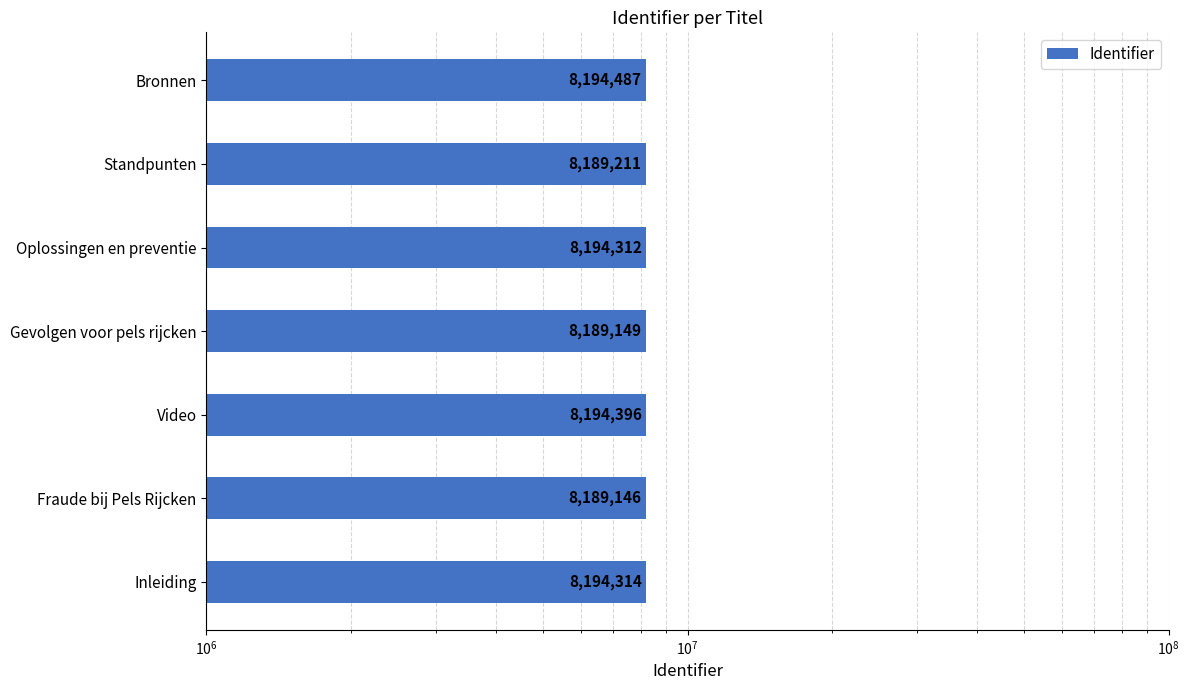

Reading left to right, what are all the values shown in this chart?

8194314	8189146	8194396	8189149	8194312	8189211	8194487